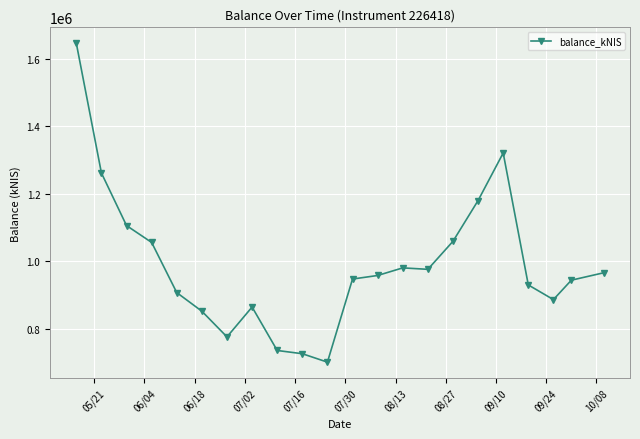

What is the smallest value displayed?

700580.4